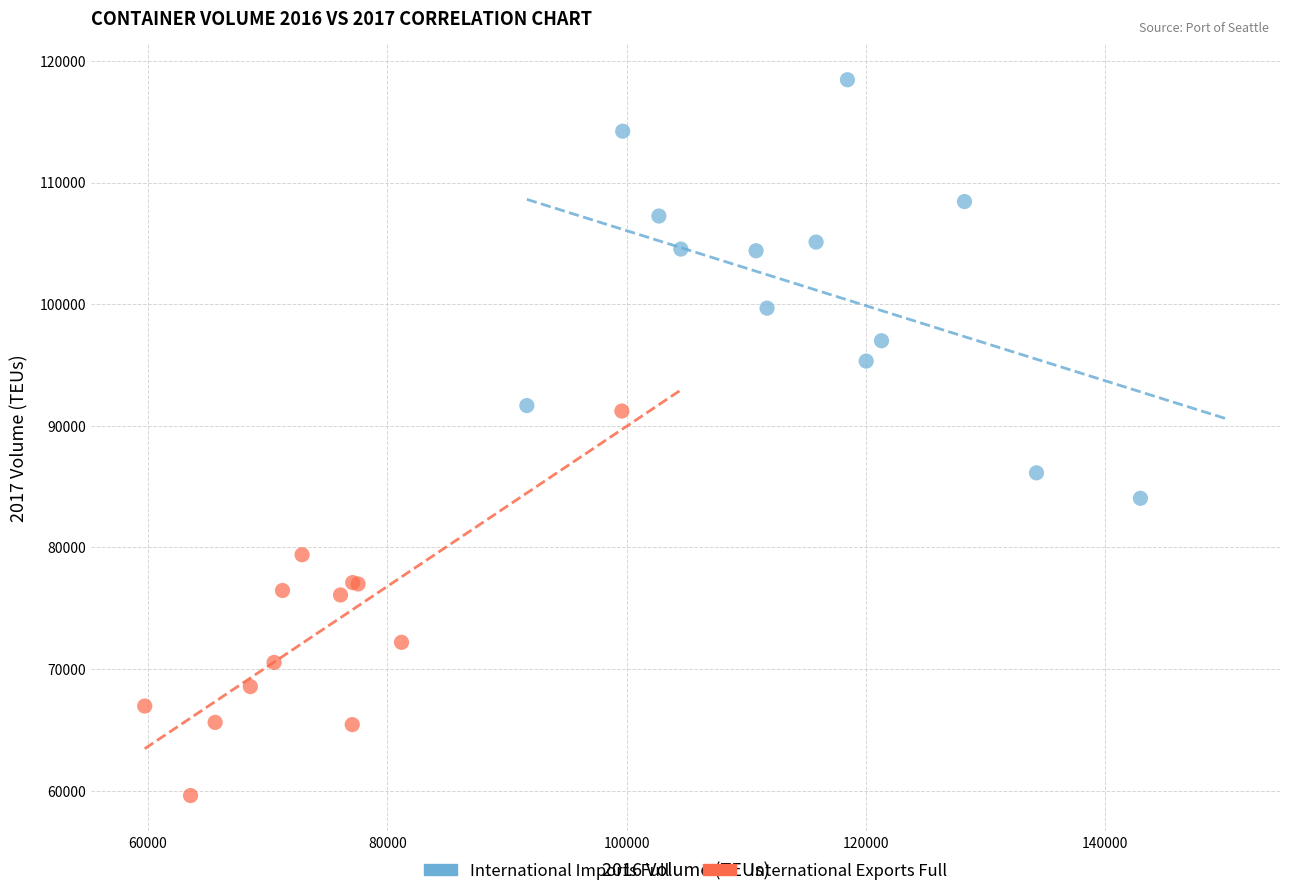

What are all the series names shown in the legend?

International Imports Full, International Exports Full